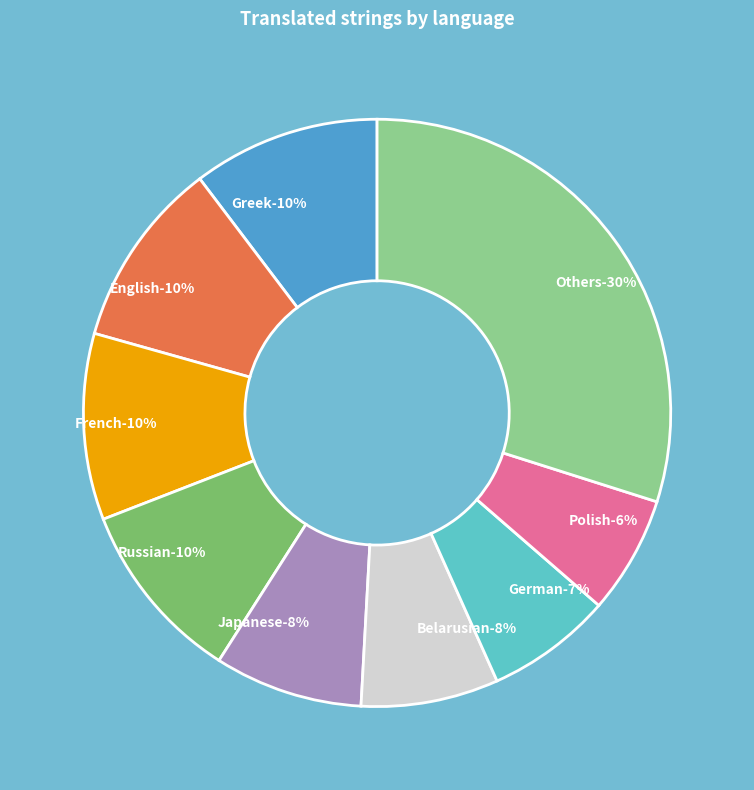

What percentage is the Polish slice, to the nearest percent?

6%